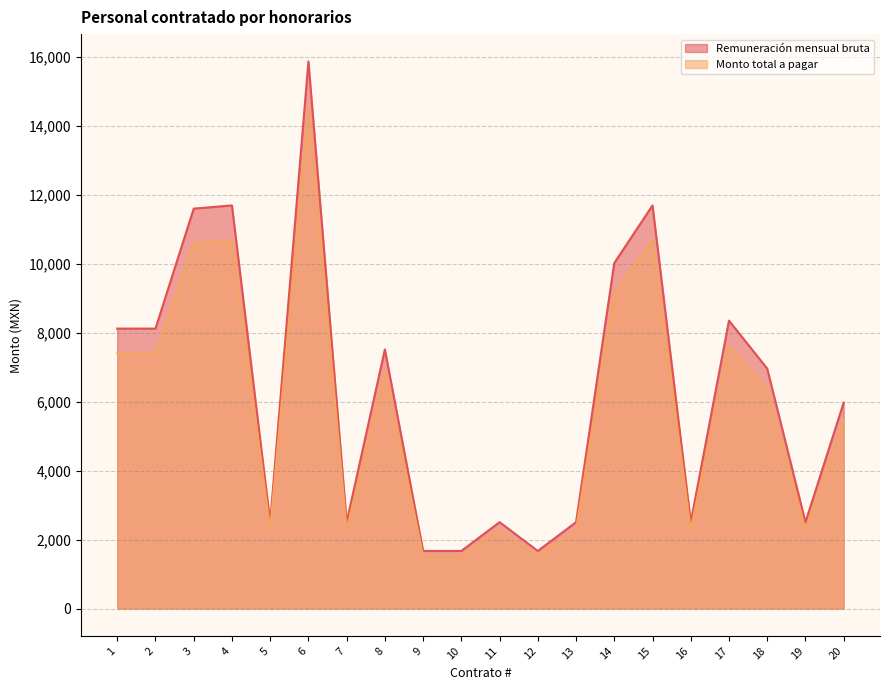

How many lines are shown in the chart?

2